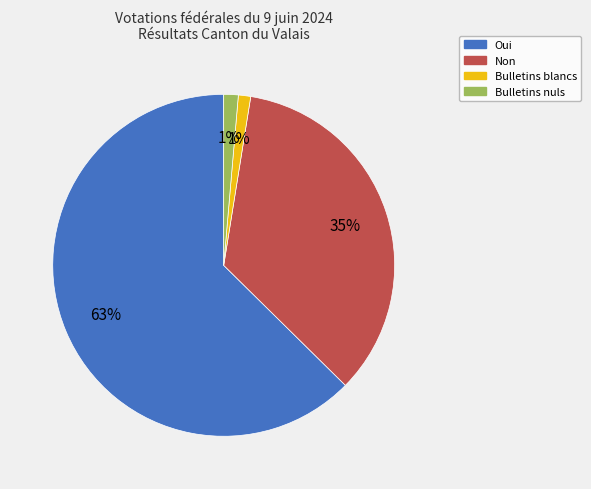

What is the largest slice in the pie chart?

Oui